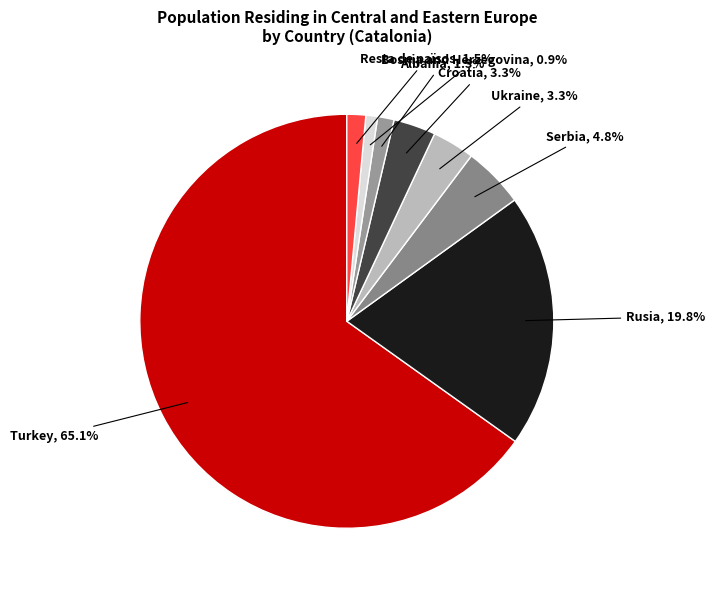

To the nearest percent, what portion does Serbia represent?

5%